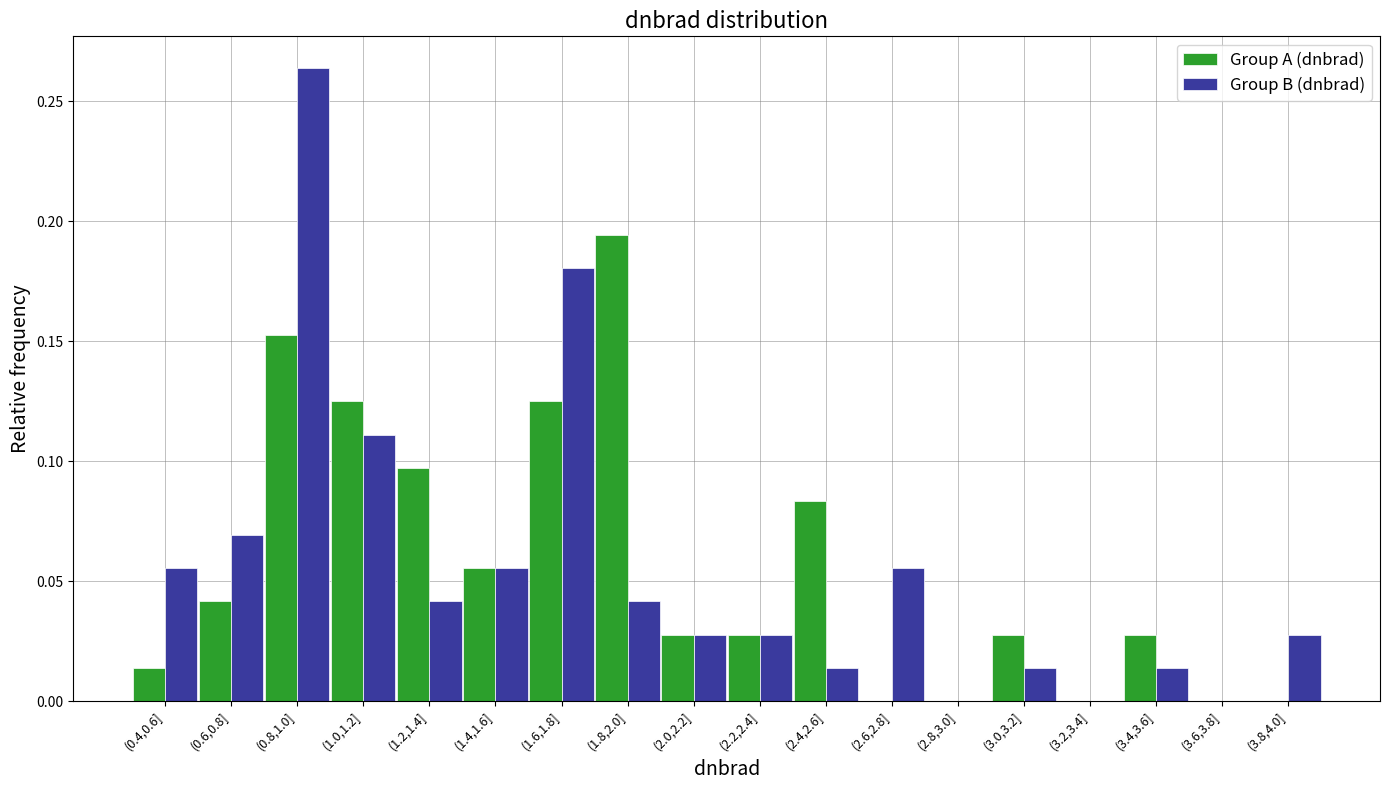

Which series changed the most between (2.8,3.0] and (3.8,4.0]?

Group B (dnbrad)